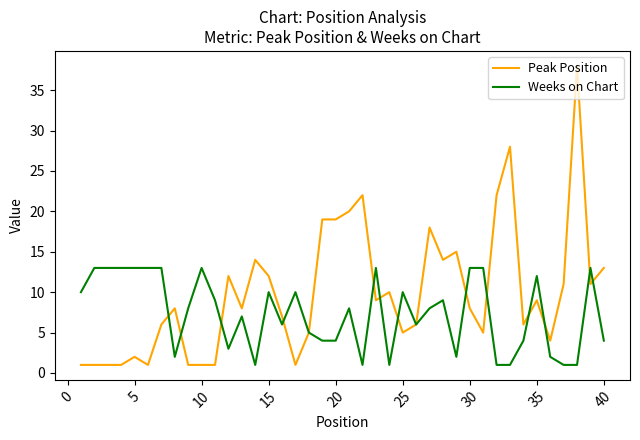

Which series has the widest spread of values?

Peak Position